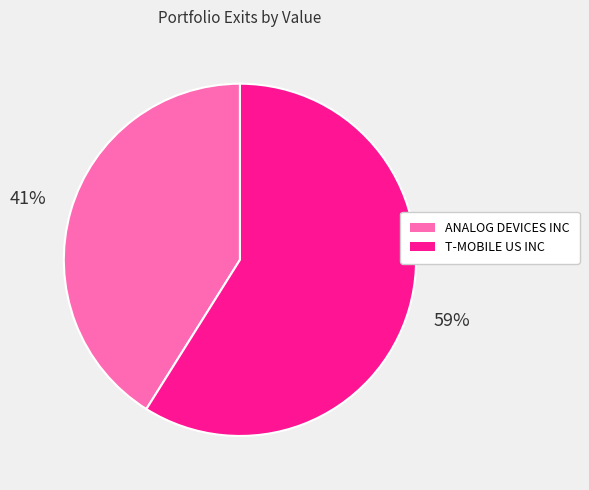

What is the majority slice?

T-MOBILE US INC